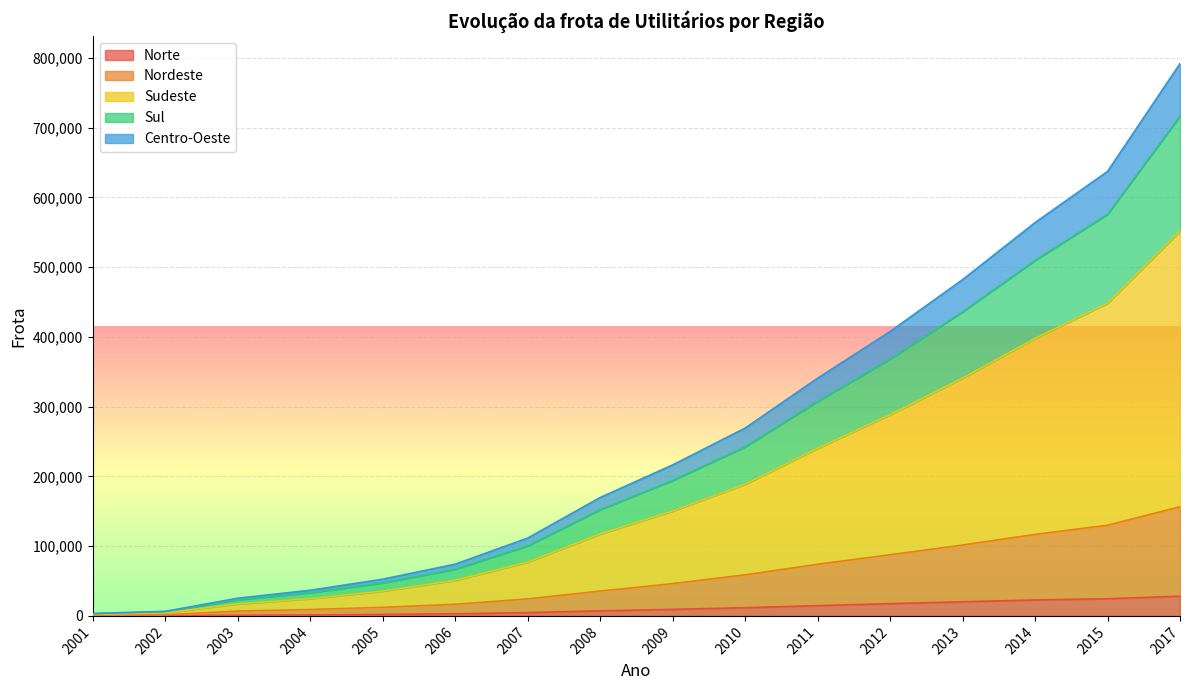

At which category is the sum across all series the highest?

2017